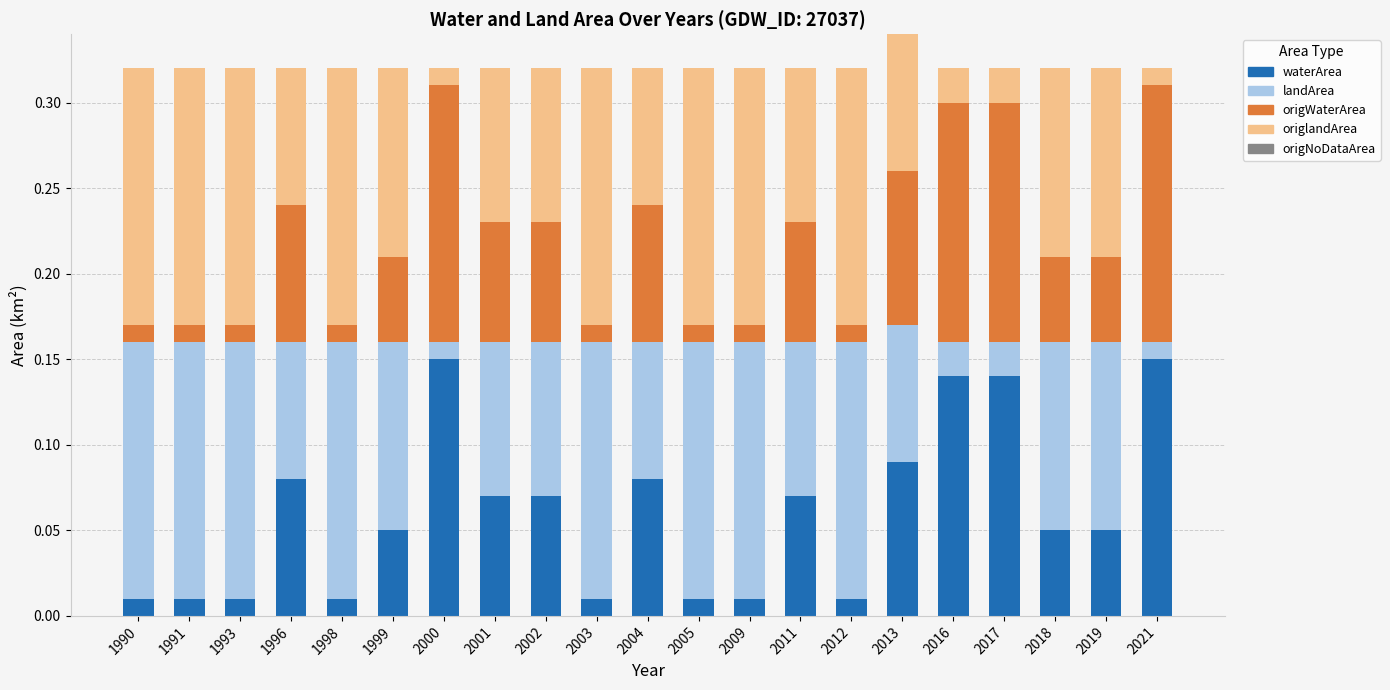

How many distinct data groups are displayed?

4